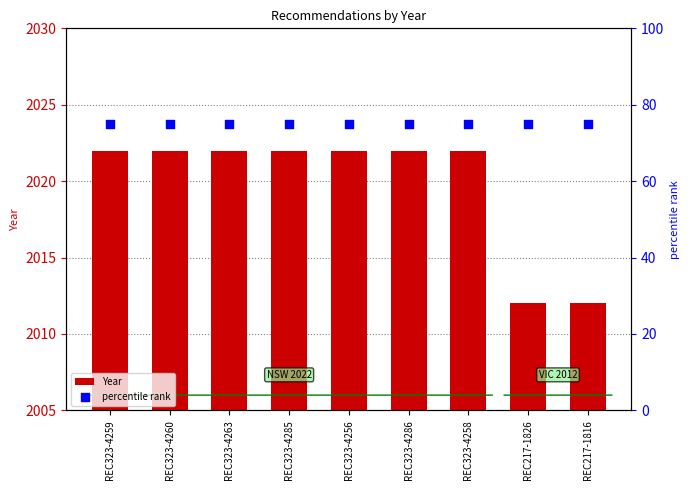

What are all the series names shown in the legend?

Year, percentile rank